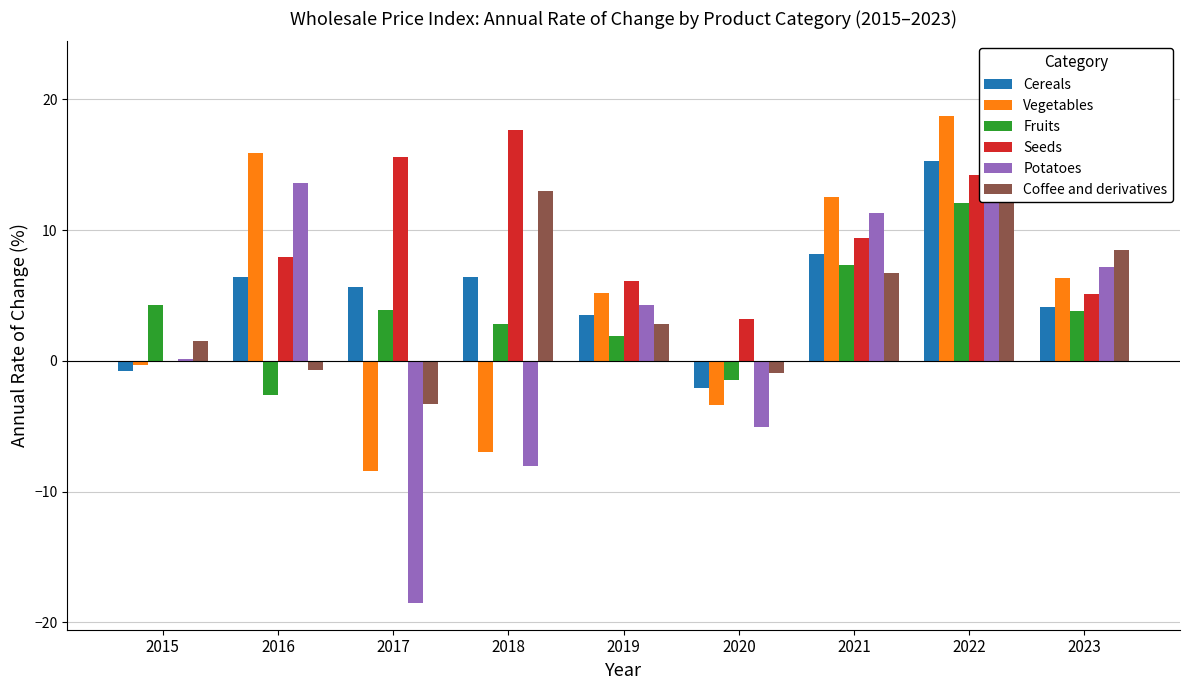

What is the difference between the Coffee and derivatives values at 2018 and 2022?

9.4